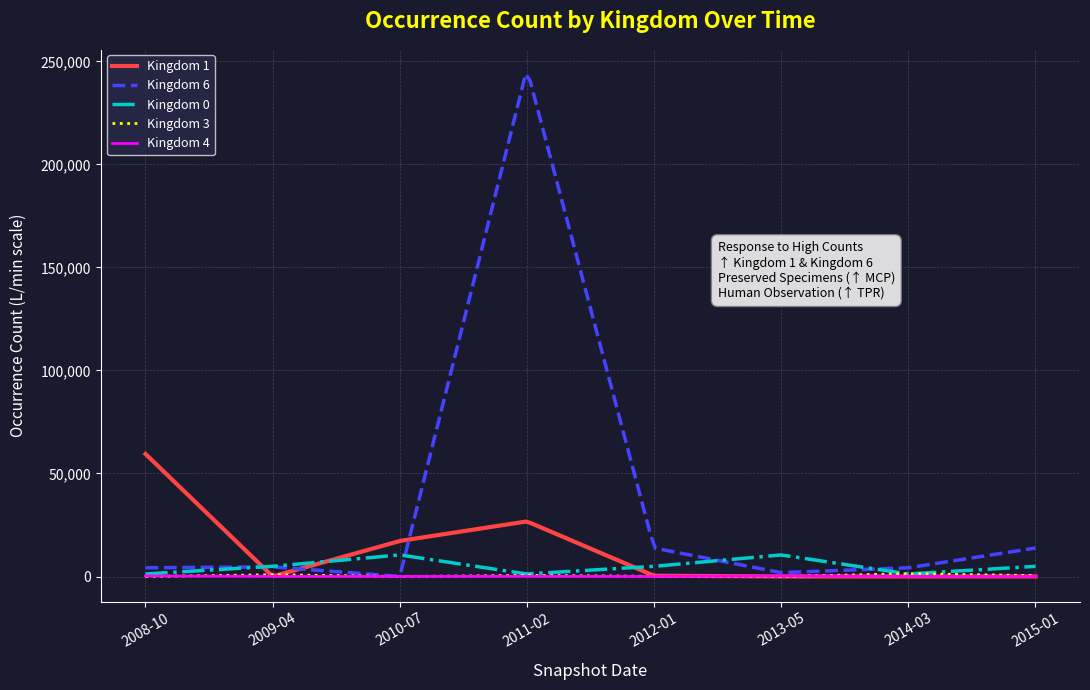

What is the greatest value displayed?

243871.8